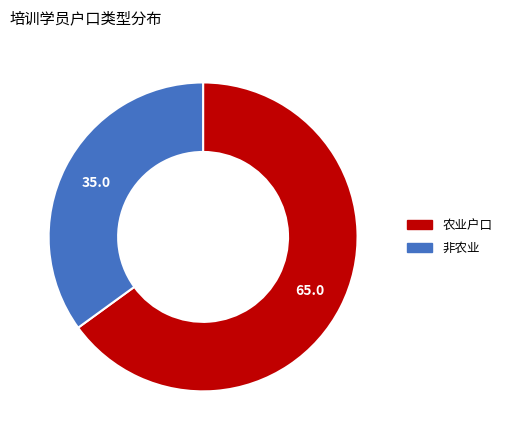

True or false: 农业户口 accounts for 45% of the total.

False